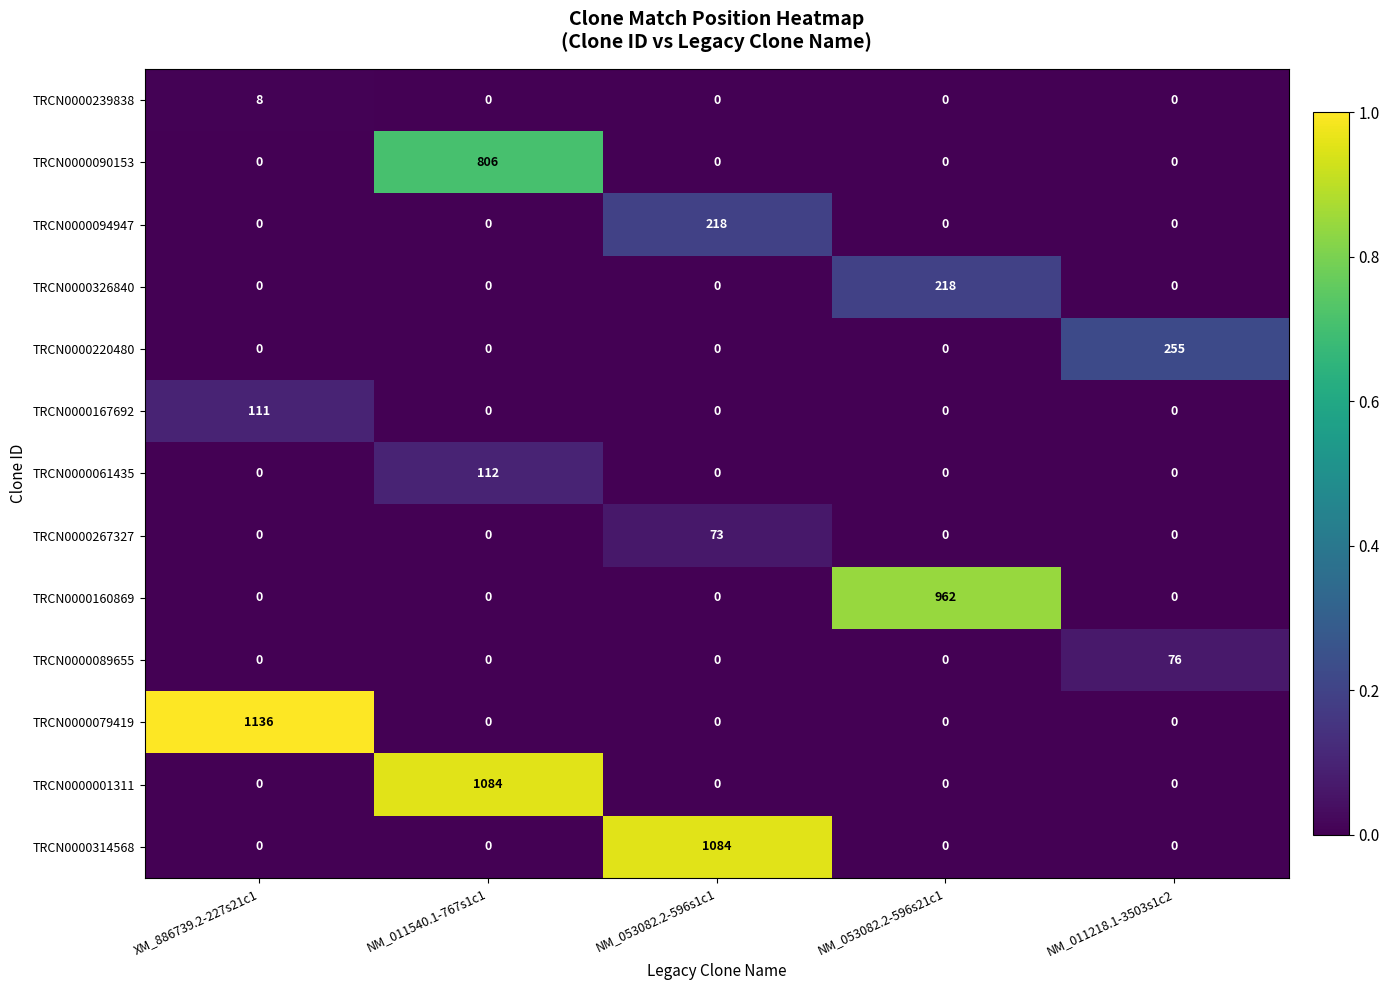

What is the difference between the maximum and minimum values in the TRCN0000061435 series?

112